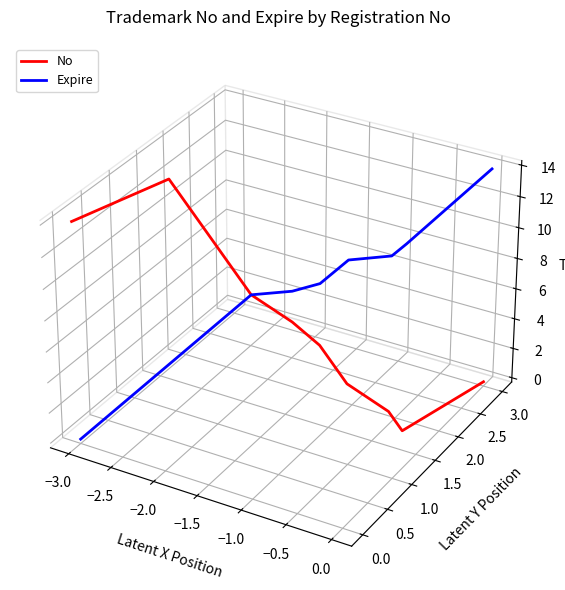

How many positive values does the Expire series have?

8